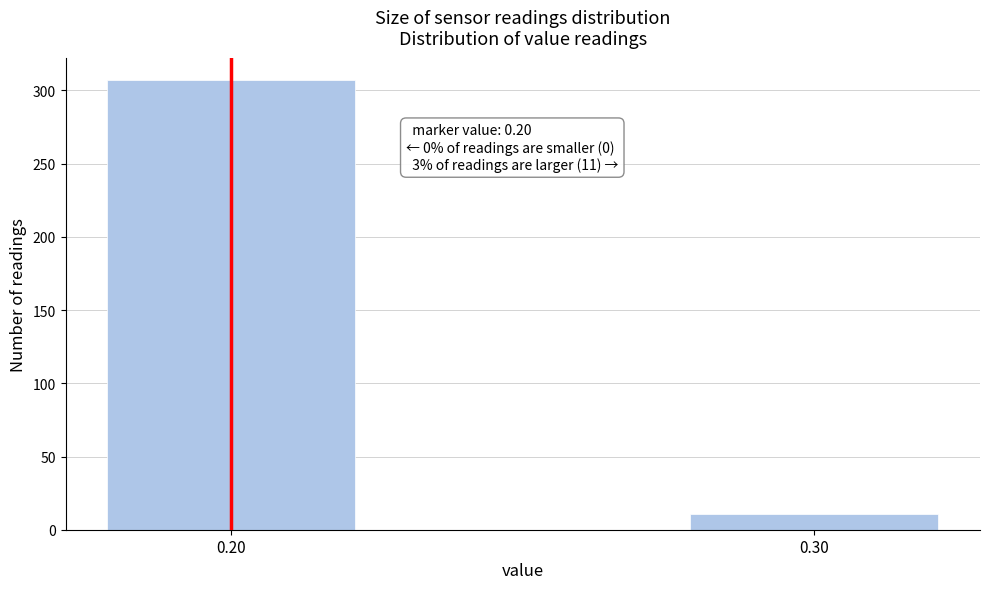

Reading left to right, transcribe all the data shown in this chart.

0.20=307	0.30=11